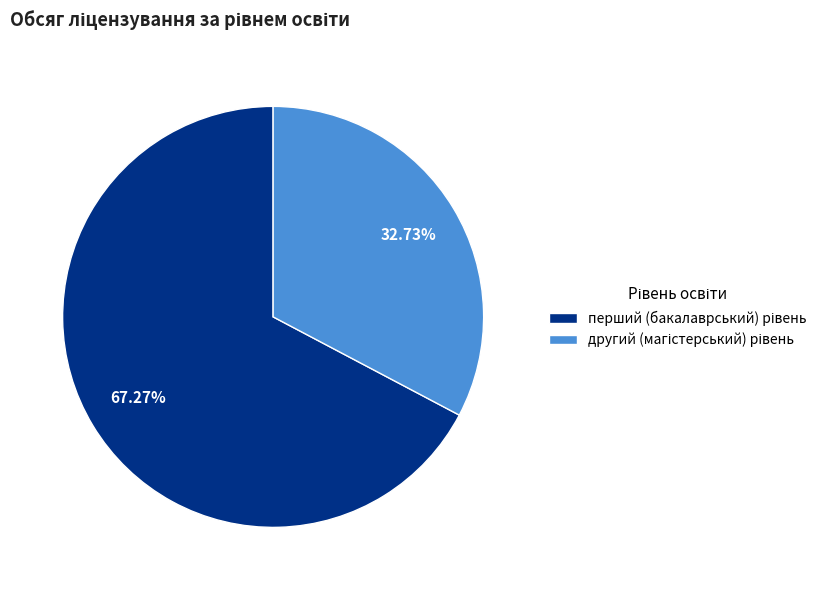

Is there any slice that represents more than half of the pie?

Yes